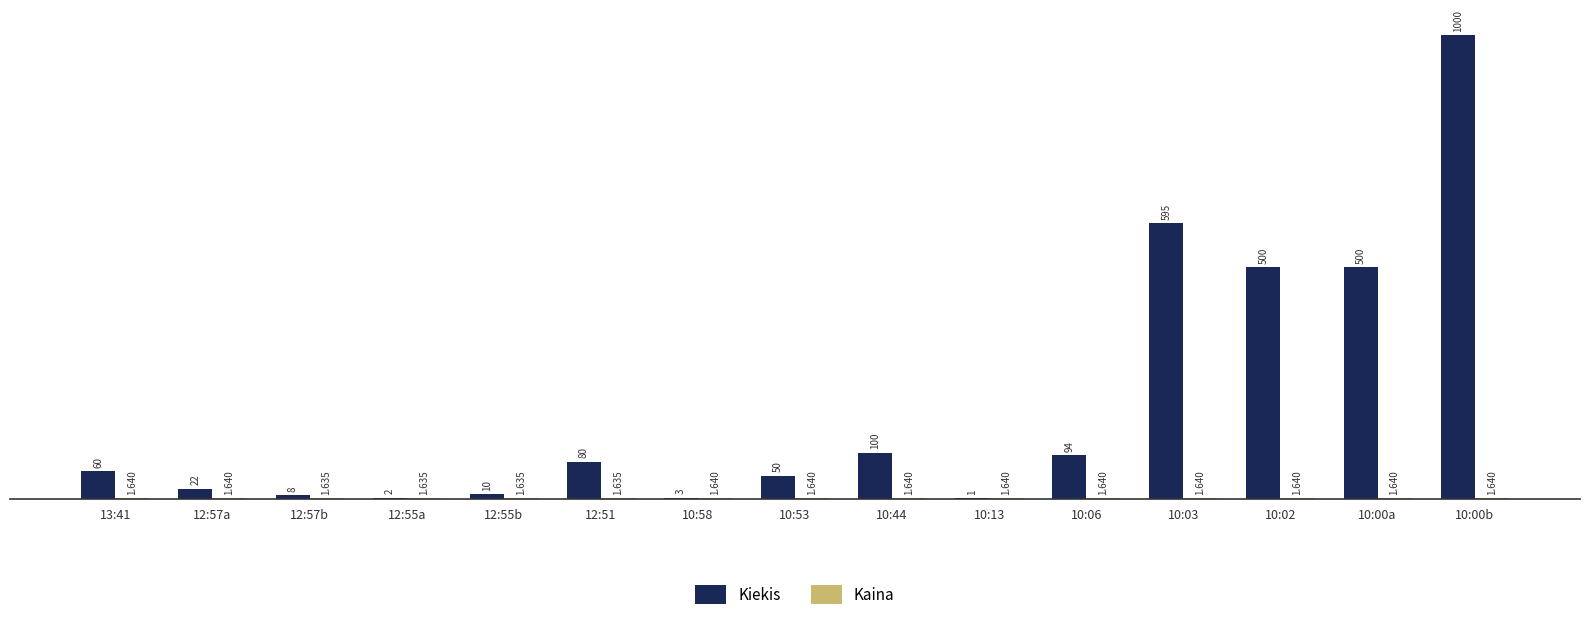

Which series has the largest total across all categories?

Kiekis